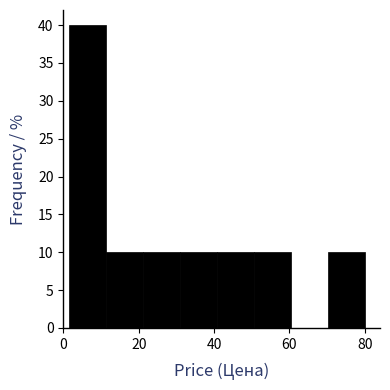

Reading left to right, transcribe this chart: for each bar, give the range it covers on the x-axis and its height. Neither the bar edges nor the heights are printed on the chart, so give them approximately, as read against the axes.

2 to 12: 40
12 to 22: 10
22 to 30: 10
30 to 40: 10
40 to 50: 10
50 to 60: 10
60 to 70: 0
70 to 80: 10